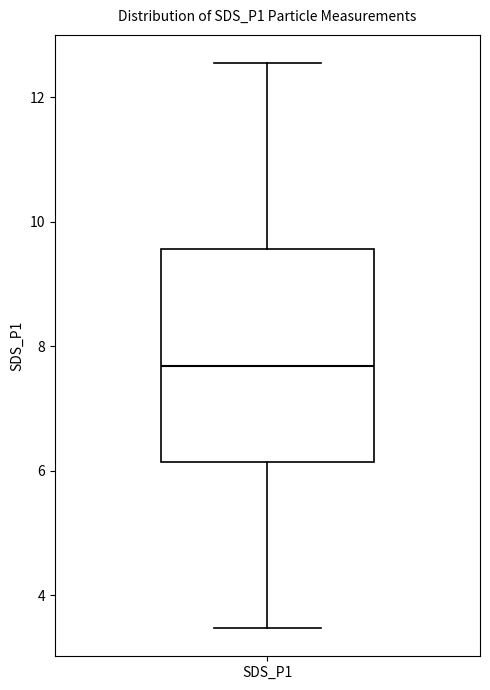

Transcribe this box plot: give where the median line is, the range the box spans, and where the two whiskers end, as read against the y-axis. The values are not printed on the chart, so give them approximately, as read against the axis.

median 7.6, box 6.2 to 9.6, whiskers 3.4 to 12.6